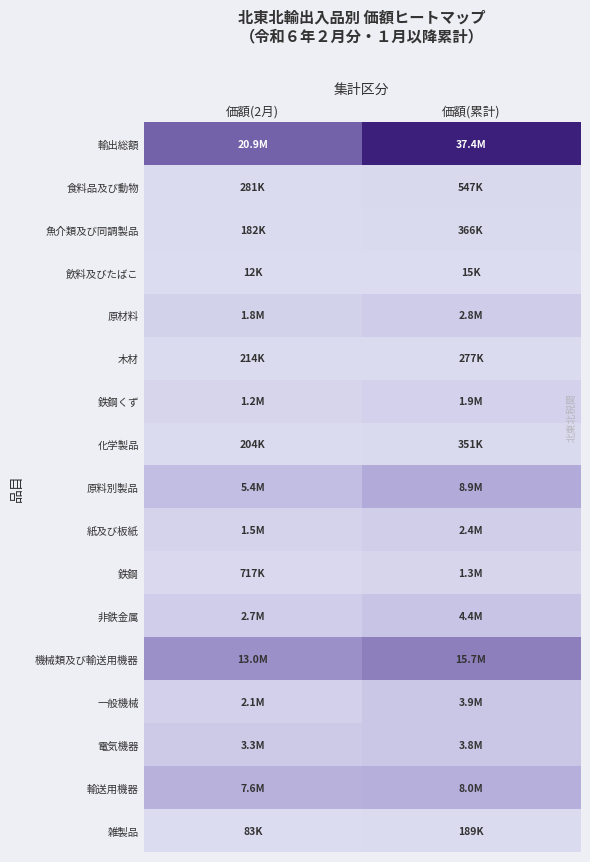

Count the number of categories in the chart.

2